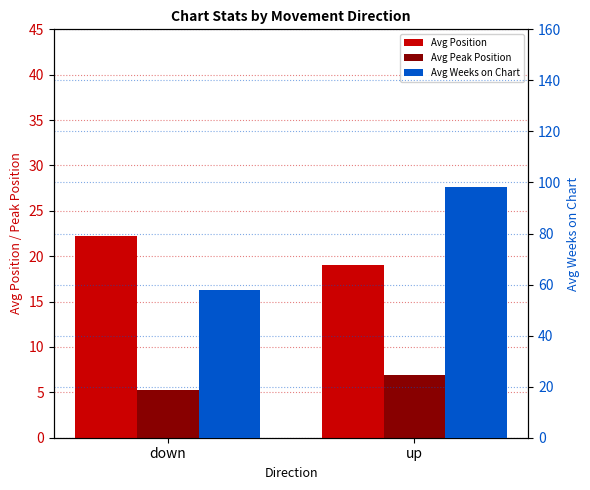

At which label is Avg Weeks on Chart closest to 78?

down